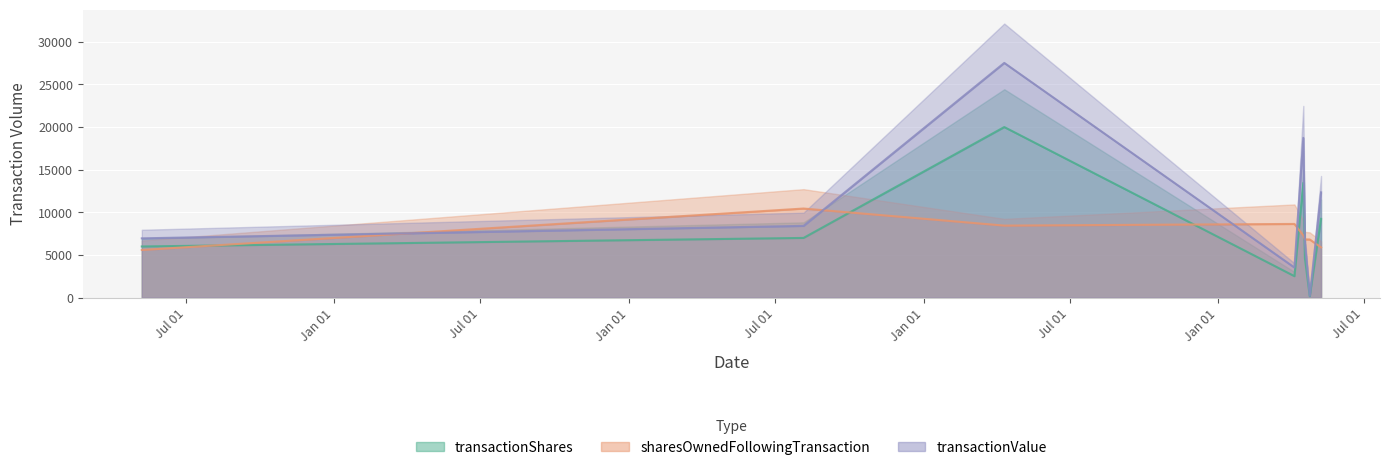

How many interior local peaks does the transactionValue series have?

2